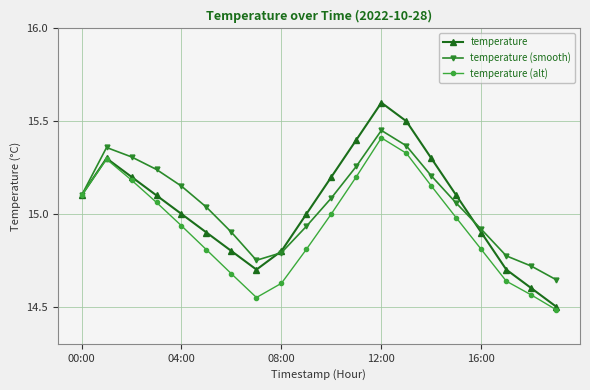

True or false: temperature (alt) has more than 1 points higher than both neighbors.

True